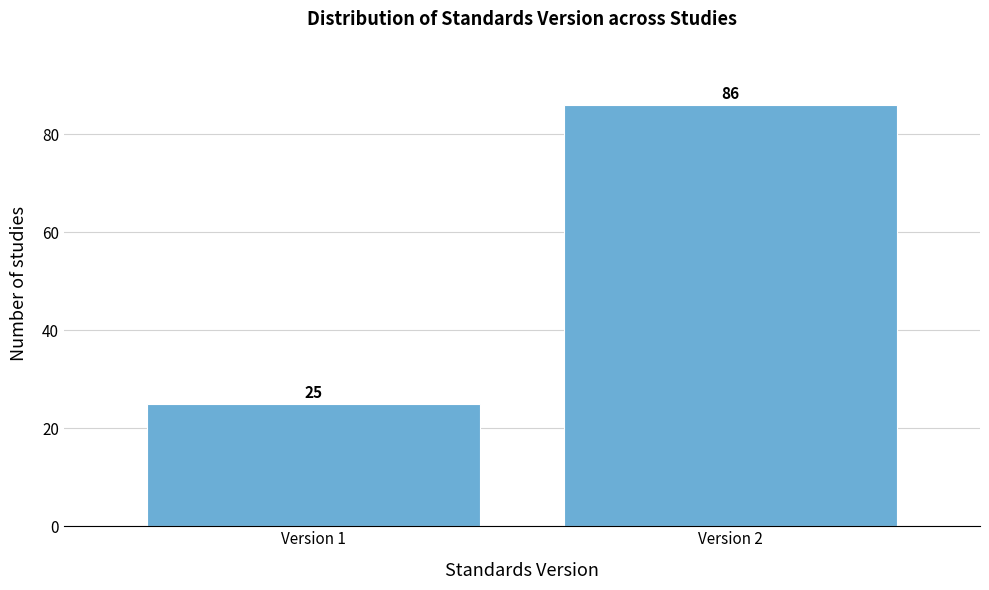

Reading right to left, extract all data points from this chart.

86	25